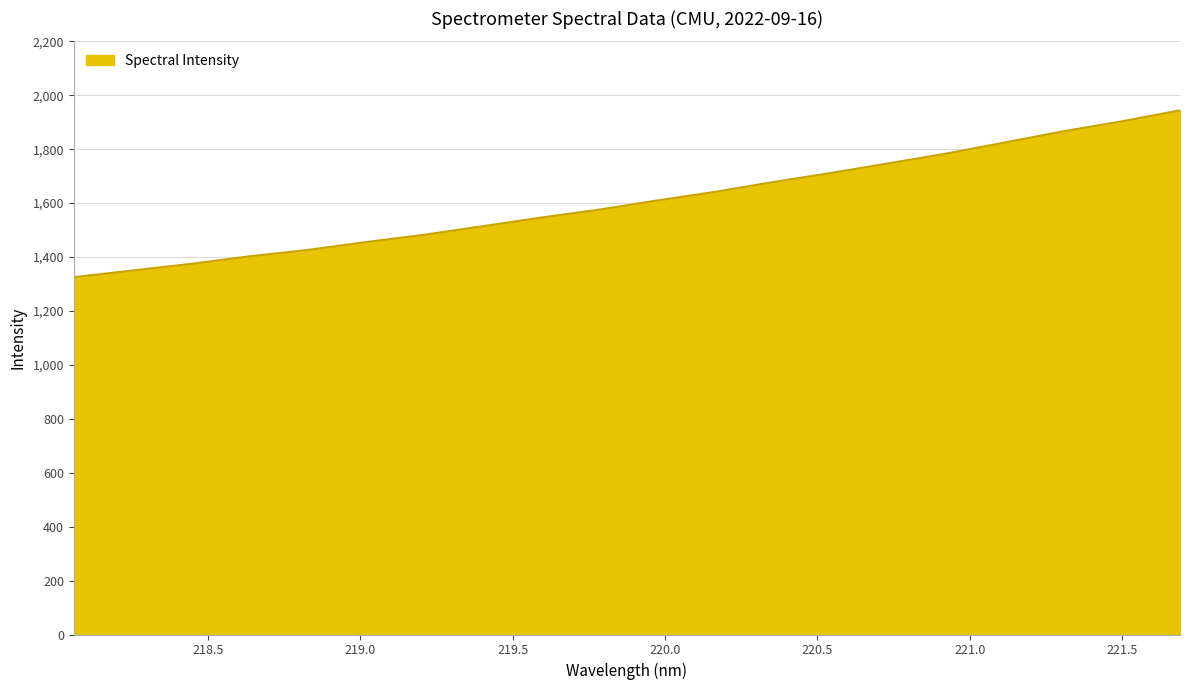

True or false: there are more than 0 points higher than both neighbors.

False